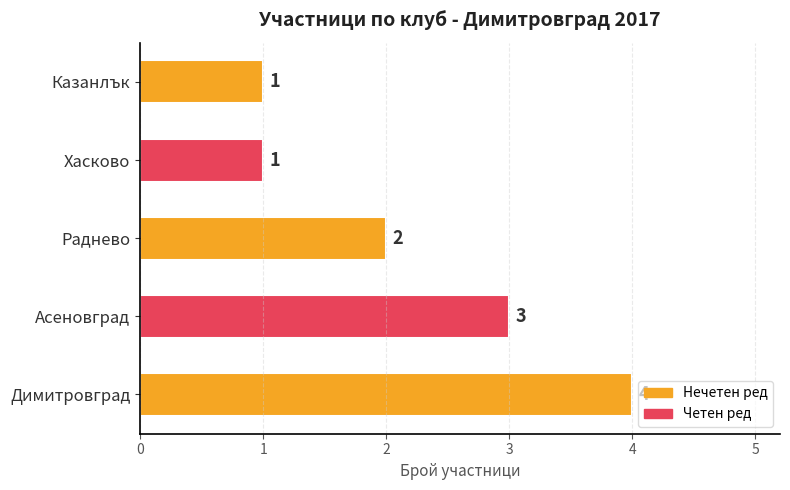

Where is the data nearest to the value 2?

Раднево